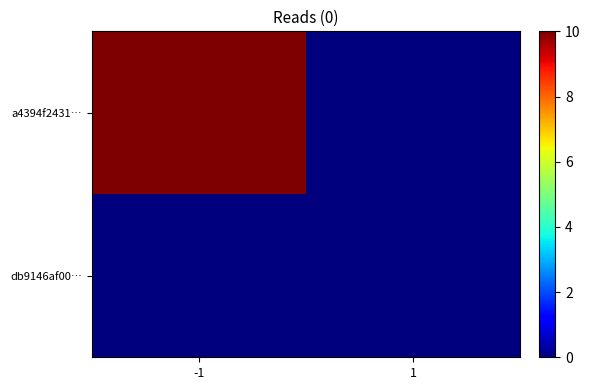

Which series has the largest total across all categories?

a4394f2431…